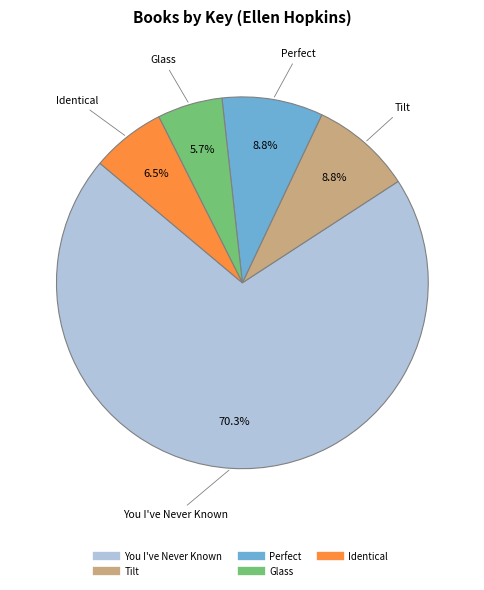

To the nearest percent, what is the average slice percentage?

20%